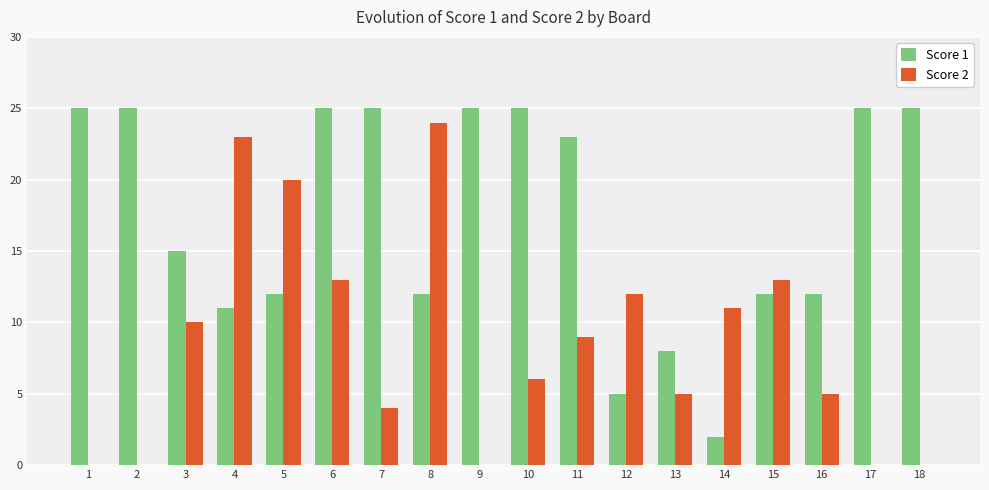

Reading left to right, what are all the values shown in this chart?

Score 1: 1=25	2=25	3=15	4=11	5=12	6=25	7=25	8=12	9=25	10=25	11=23	12=5	13=8	14=2	15=12	16=12	17=25	18=25
Score 2: 1=0	2=0	3=10	4=23	5=20	6=13	7=4	8=24	9=0	10=6	11=9	12=12	13=5	14=11	15=13	16=5	17=0	18=0